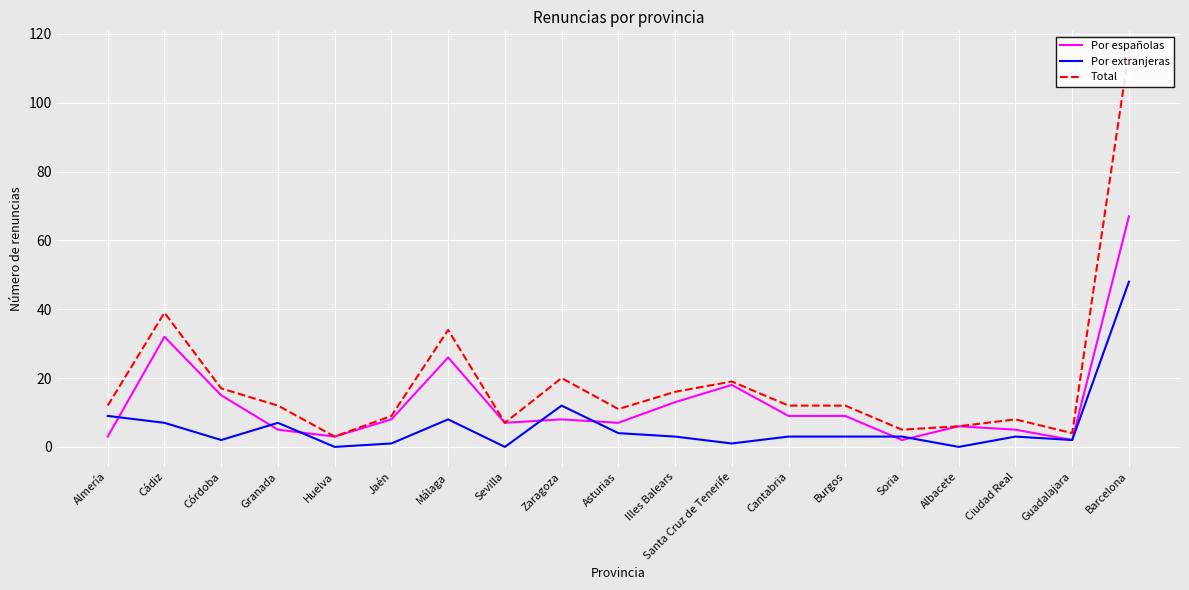

What are all the series names shown in the legend?

Por españolas, Por extranjeras, Total